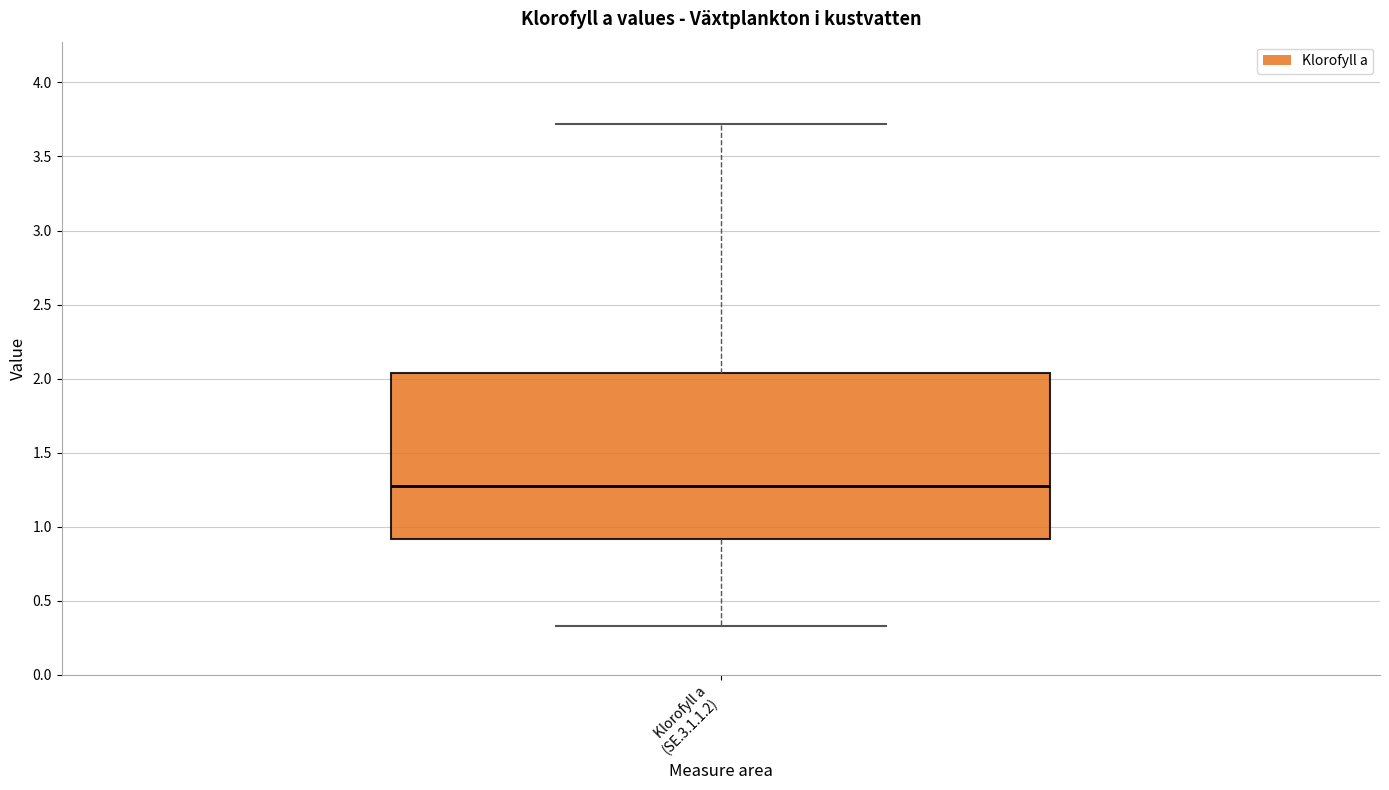

Transcribe this box plot: give where the median line is, the range the box spans, and where the two whiskers end, as read against the y-axis. The values are not printed on the chart, so give them approximately, as read against the axis.

median 1.30, box 0.90 to 2.05, whiskers 0.35 to 3.70